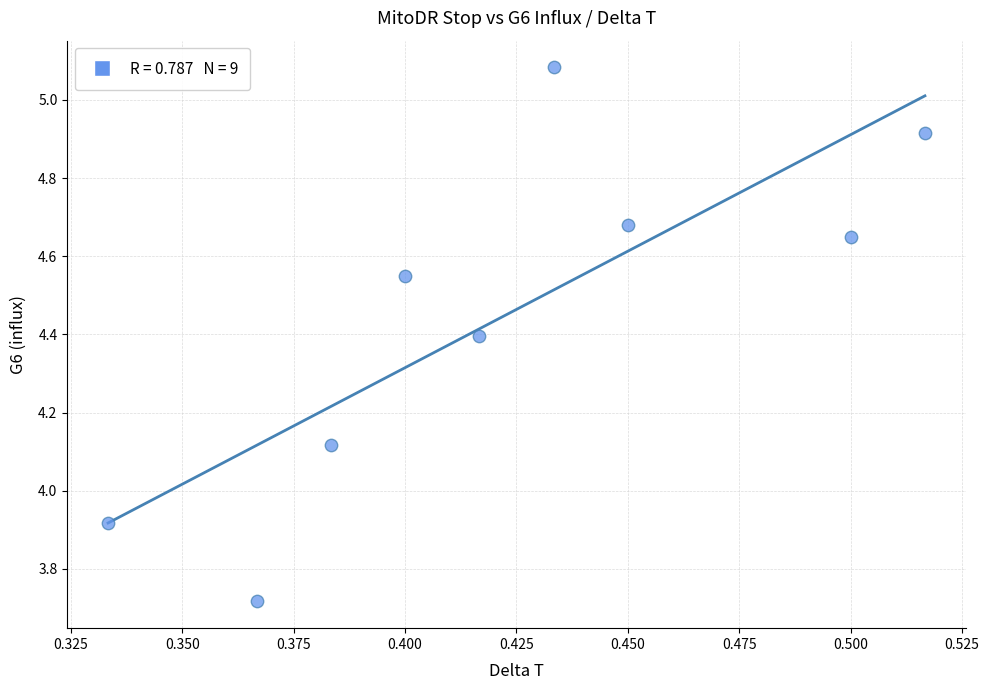

What is the average Y value?

4.4